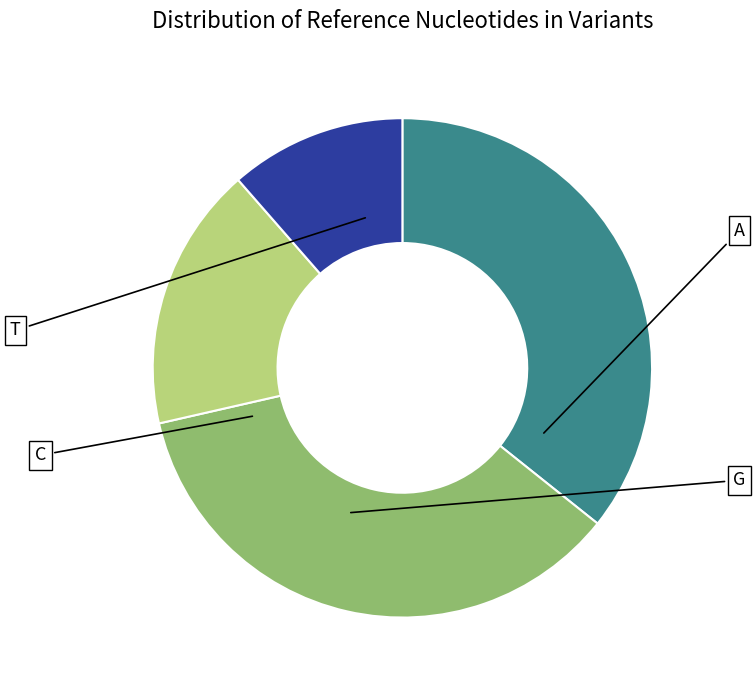

To the nearest percent, what is the difference between the largest and smallest slice percentages?

24%